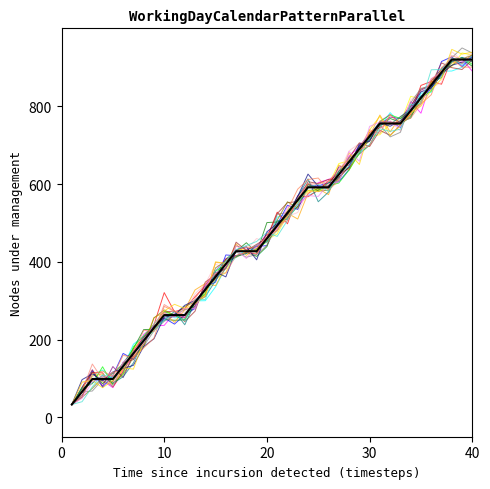

What is the difference between the Working day (mean) values at 29 and 10?

460.0